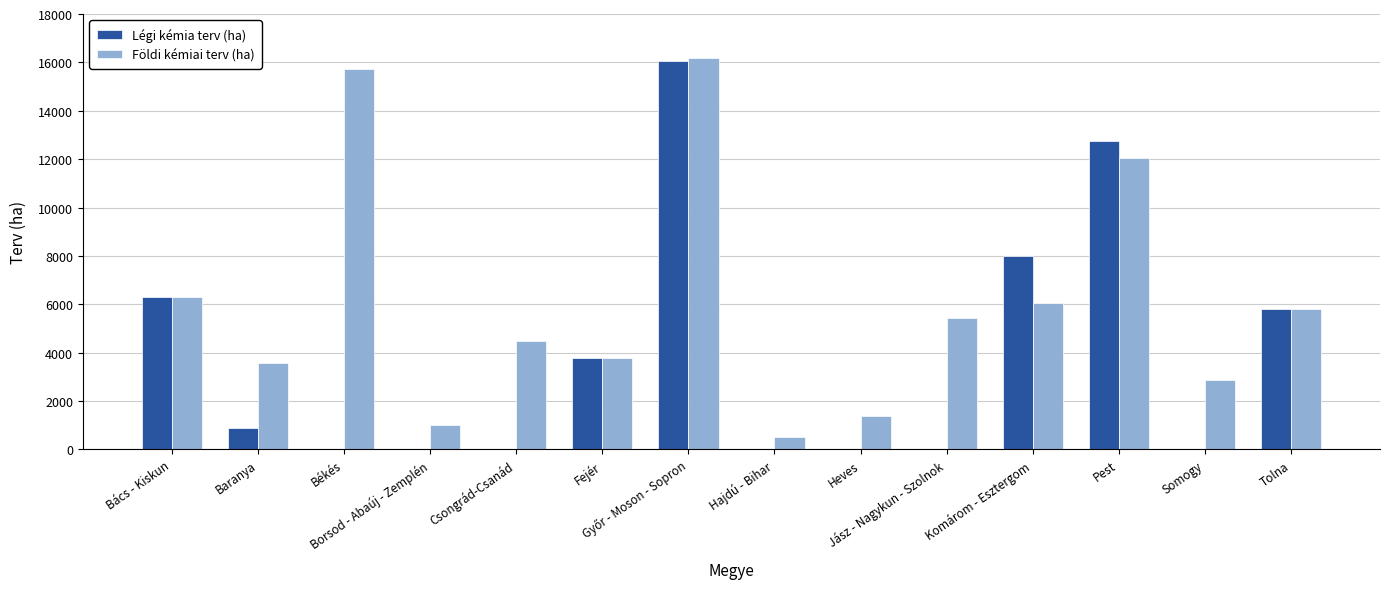

Count the number of categories in the chart.

14